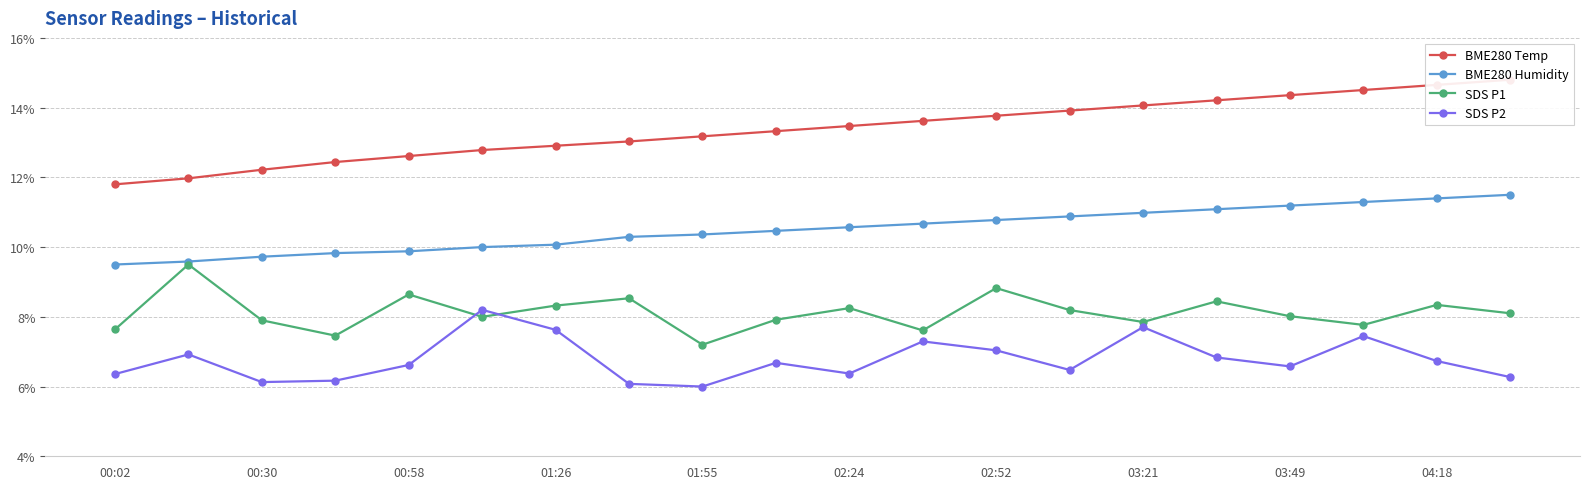

The value of BME280 Humidity at 15 is 0.0. True or false?

False